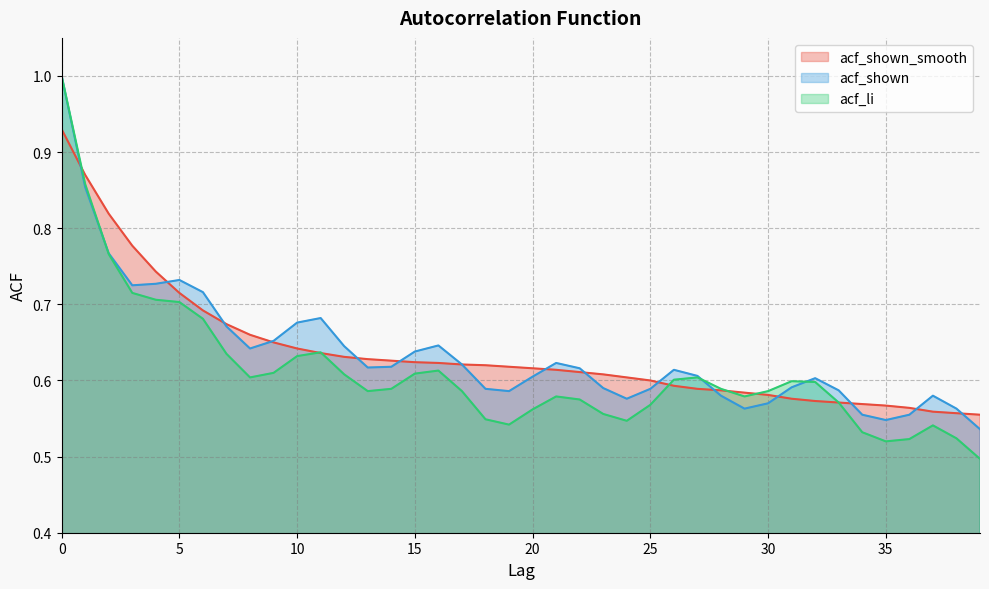

The value of acf_shown at 38 is 0.9. True or false?

False